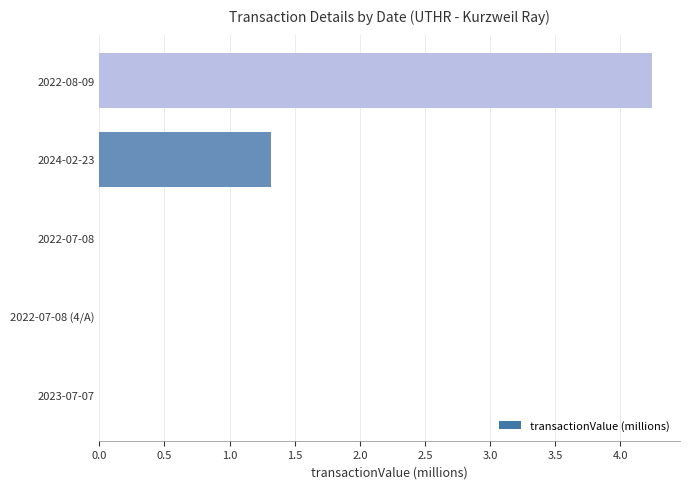

At which label is the value closest to 2?

2024-02-23